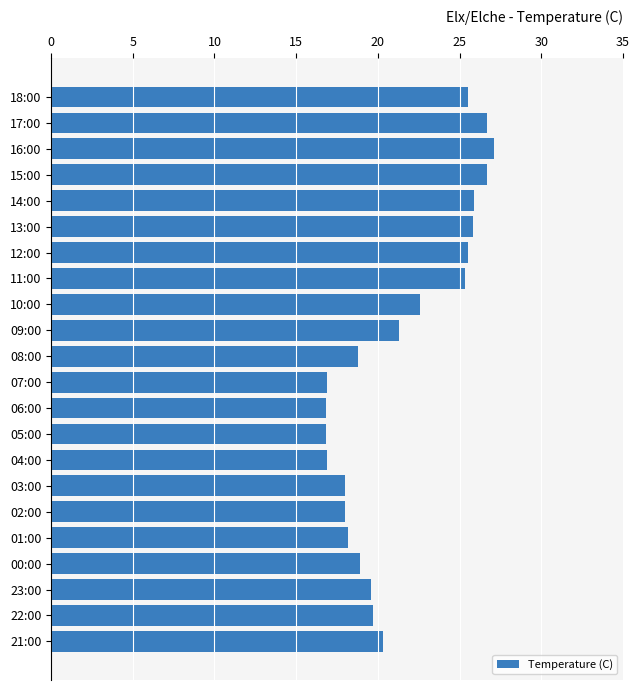

What is the greatest value displayed?

27.1